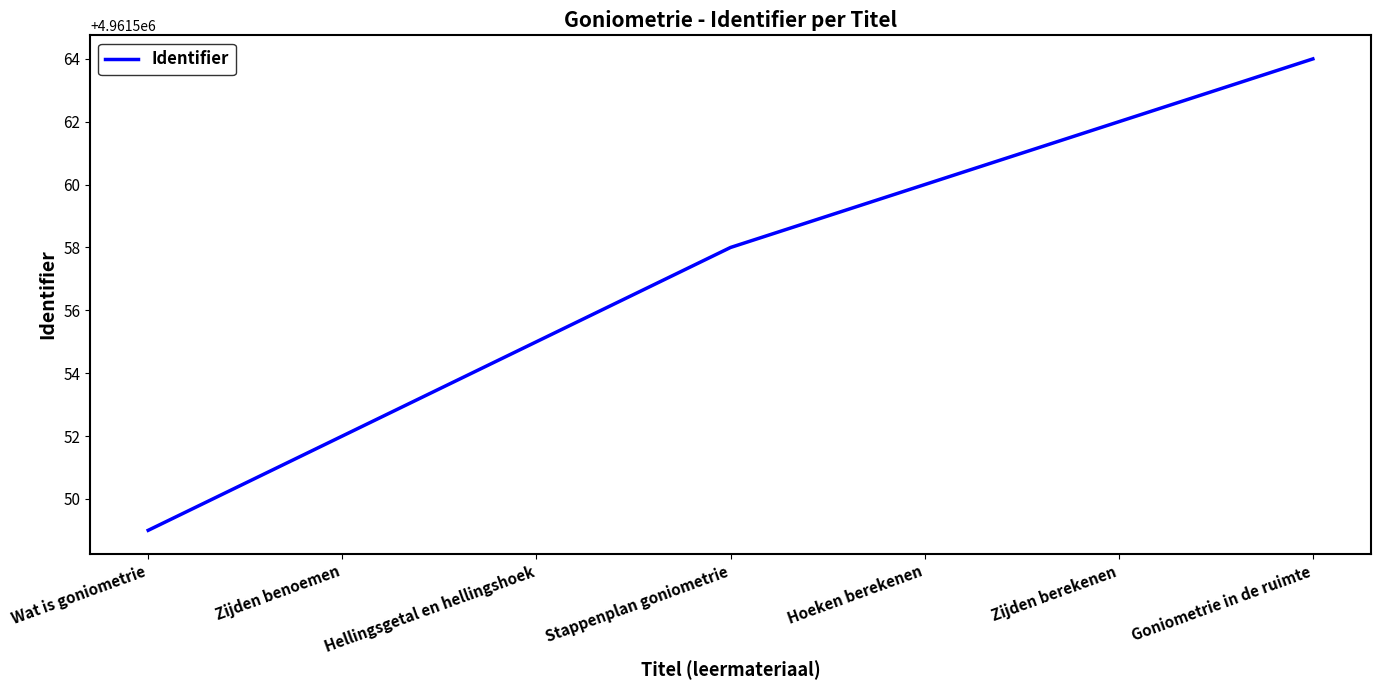

True or false: the data shows 3385948 at Stappenplan goniometrie.

False